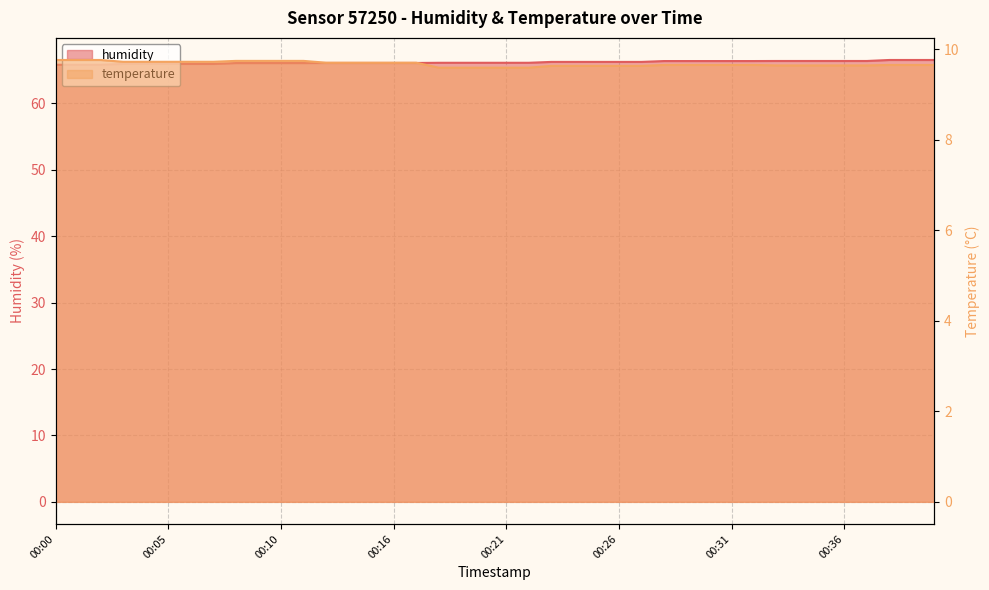

True or false: temperature has more than 0 points higher than both neighbors.

False